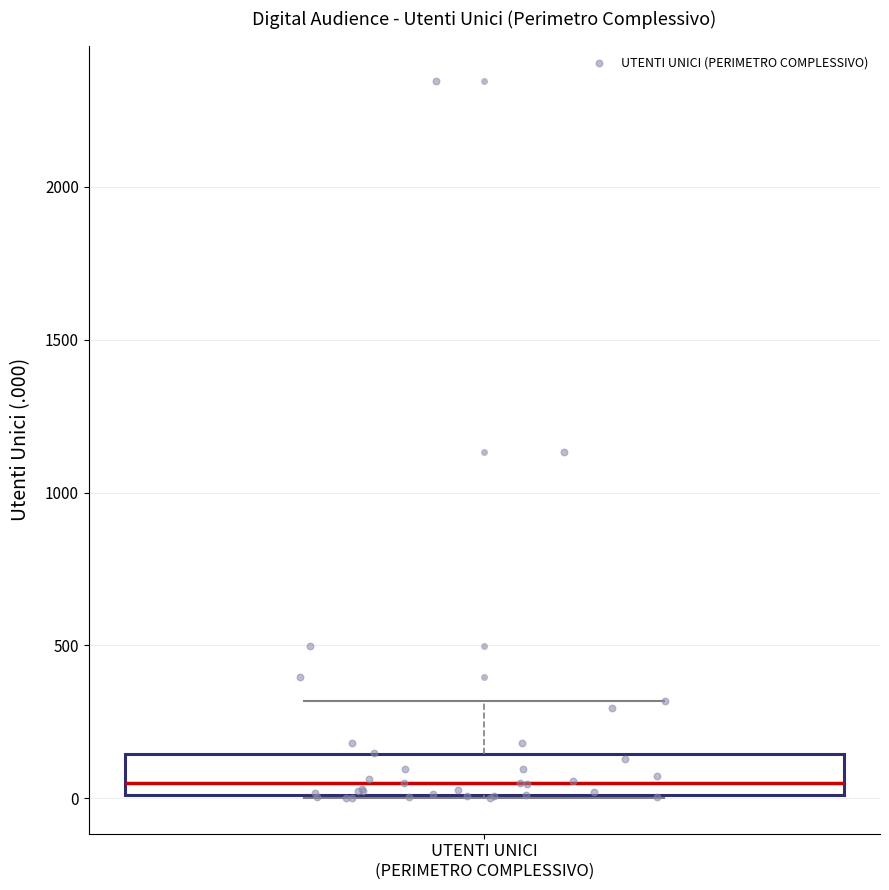

Read this box plot against the y-axis: the position of the median line, the range covered by the box, and the ends of both whiskers. The values are not printed on the chart, so give them approximately, as read against the axis.

median 50, box 0 to 150, whiskers 0 to 300